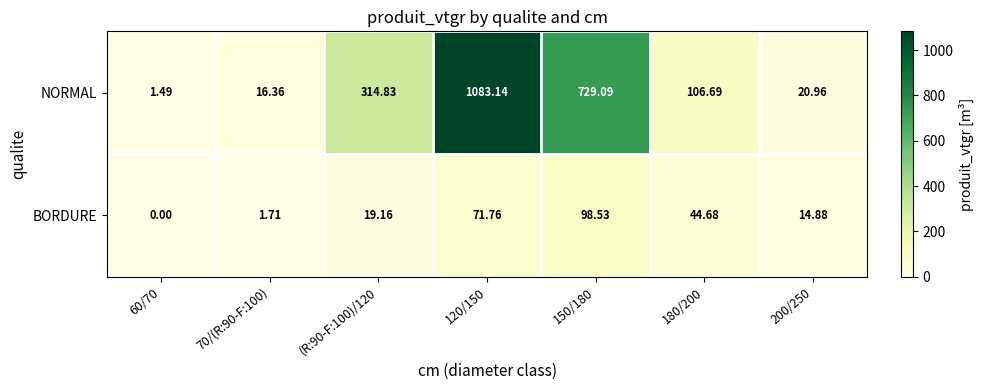

Between 120/150 and 180/200, which series saw the biggest shift?

NORMAL